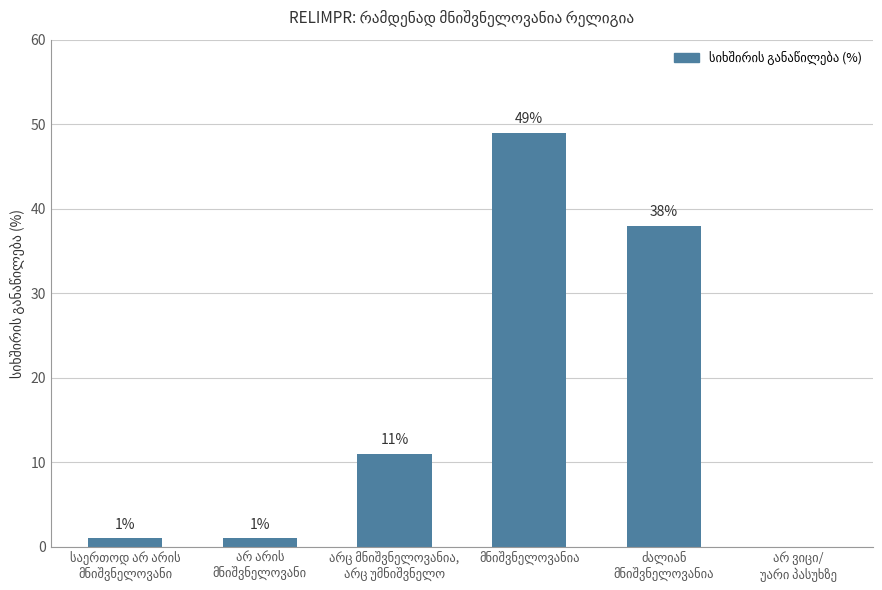

Count the number of data series in this chart.

1